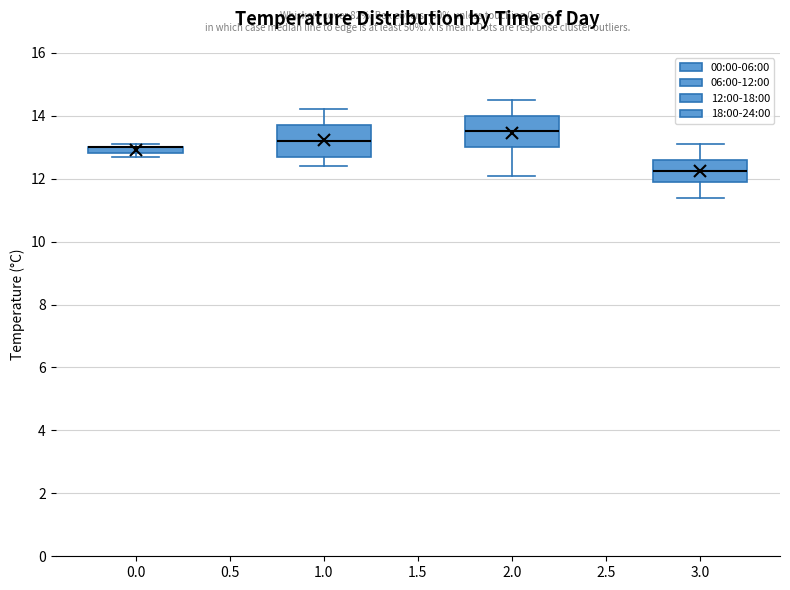

Where is the lower edge of the box at x = 3.0 on the y-axis? The values are not printed on the chart, so give them approximately, as read against the axis.

12.0